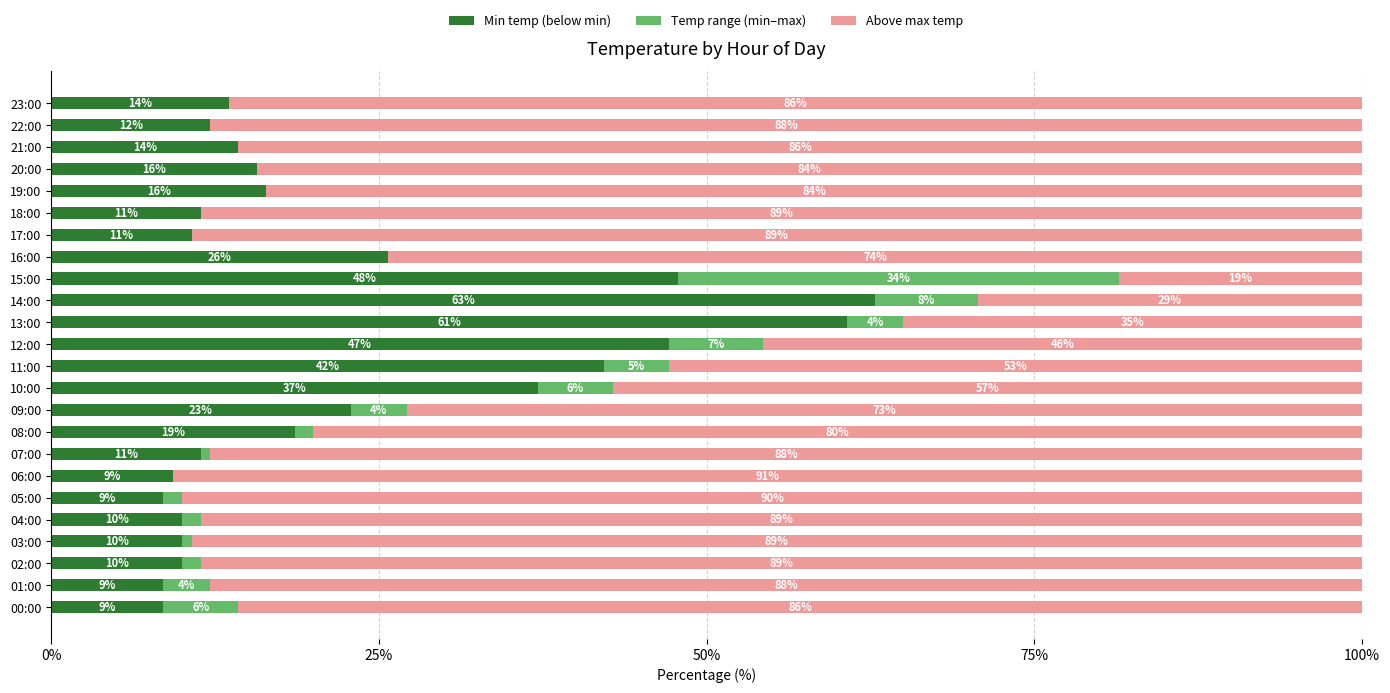

What is the total value across all series at 16:00?

100.0